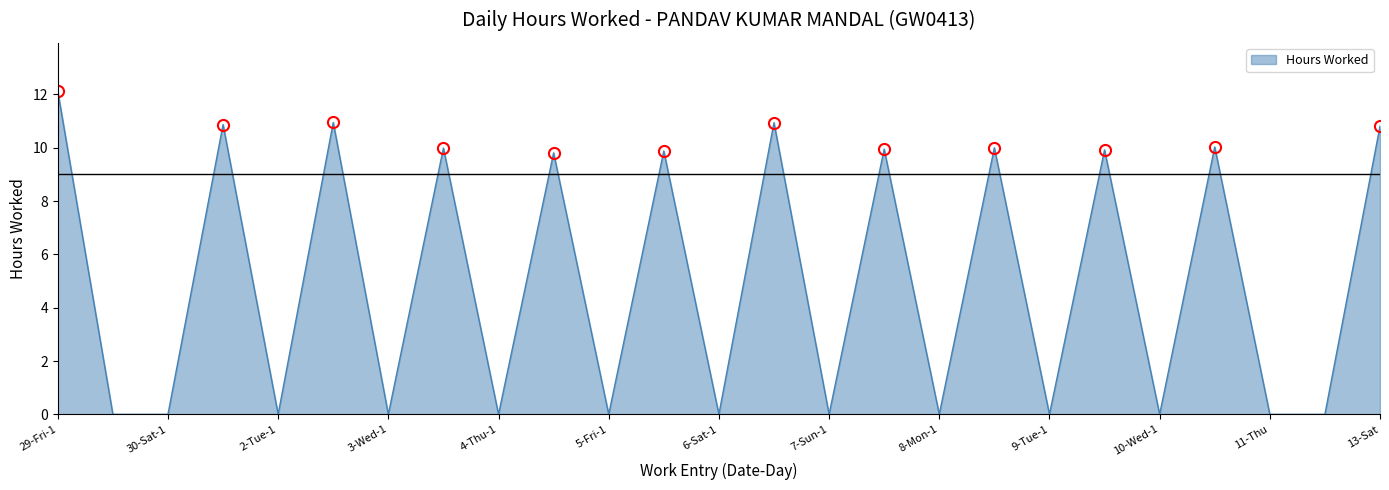

What is the difference between the maximum and minimum values?

12.1